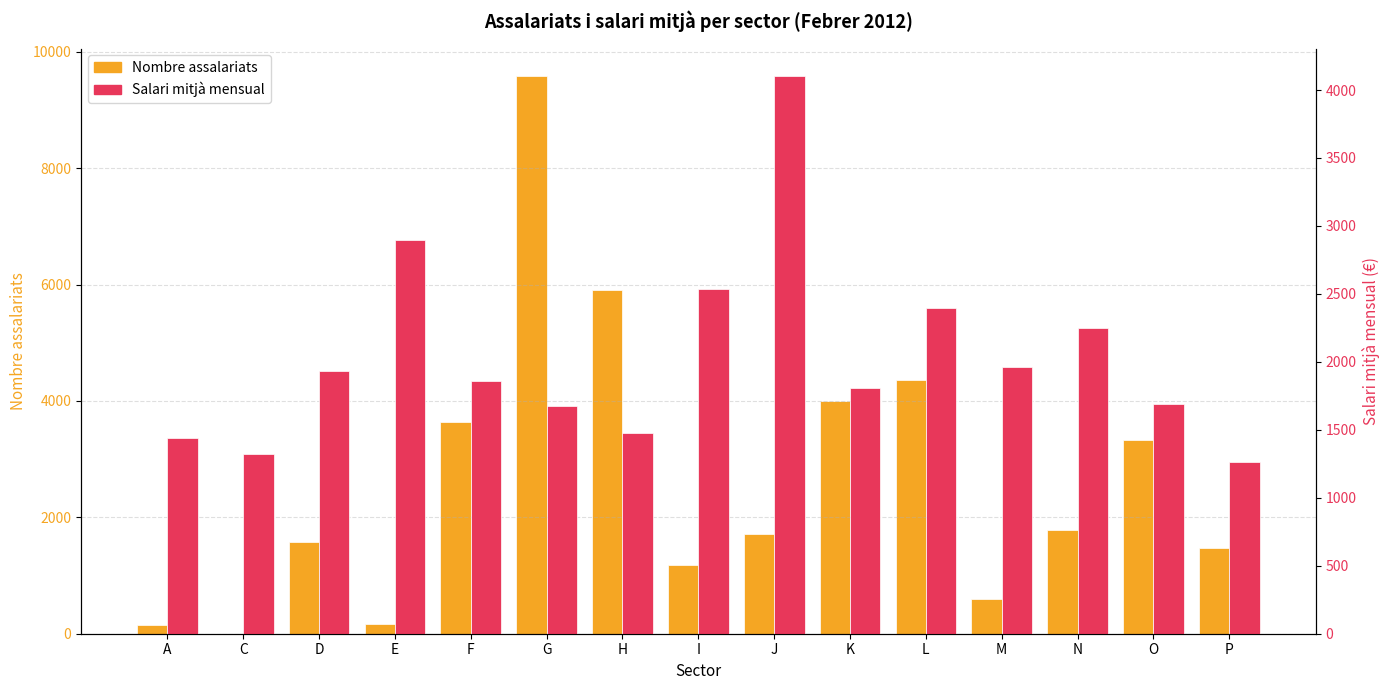

Rank the categories by Salari mitjà mensual value from highest to lowest.

J, E, I, L, N, M, D, F, K, O, G, H, A, C, P